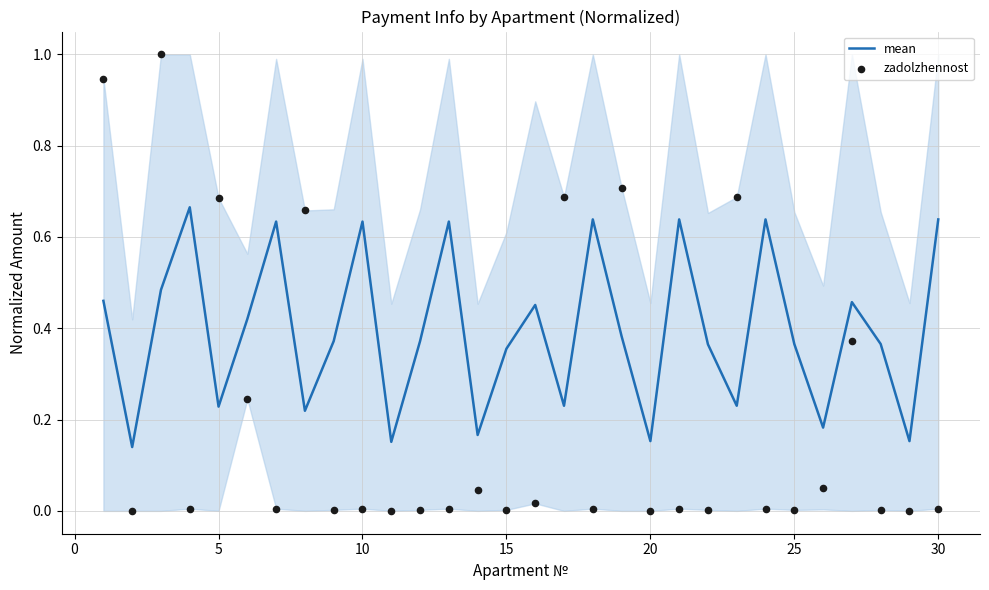

At how many categories does at least one series exceed 0?

30